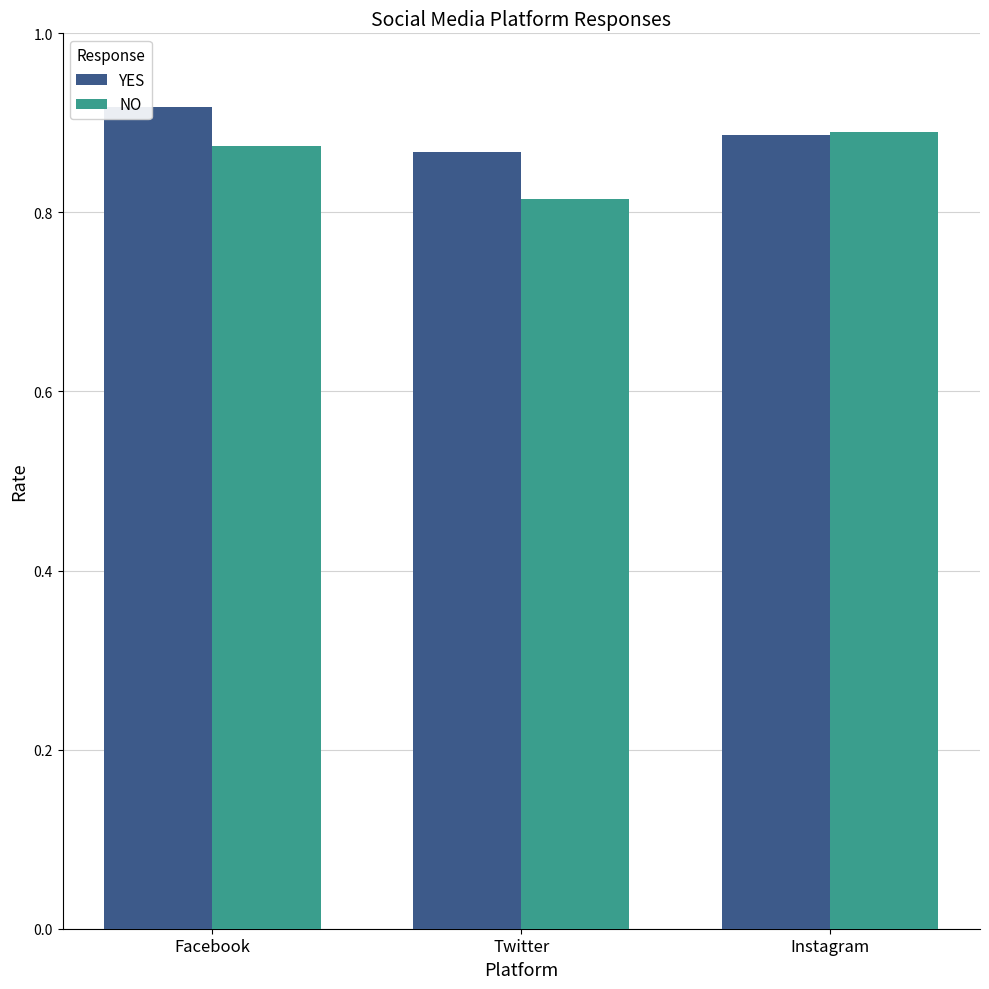

What is the label of the 1st bar from the left?

Facebook